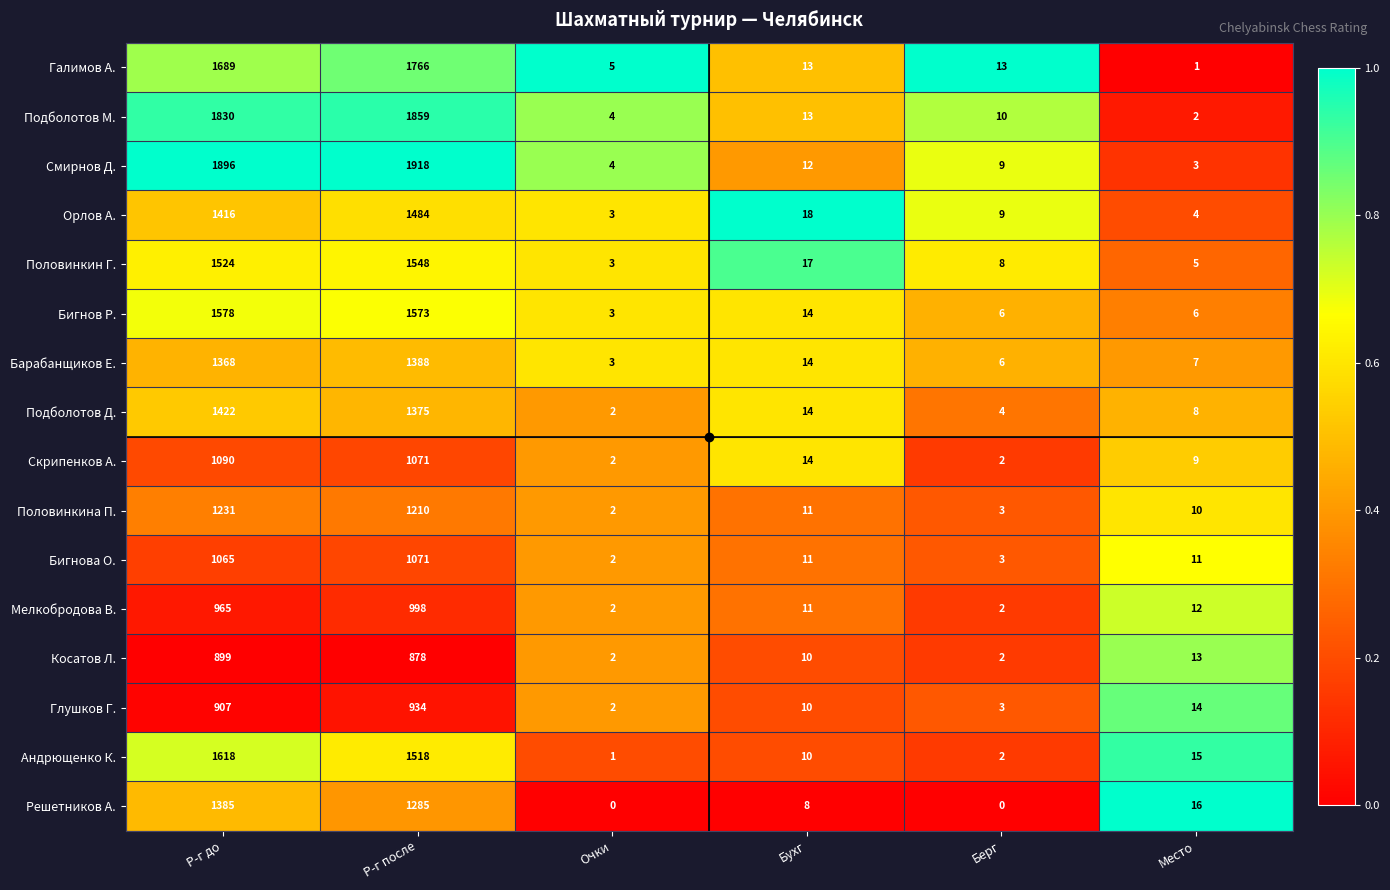

What is the average value of the Половинкин Г. series?

518